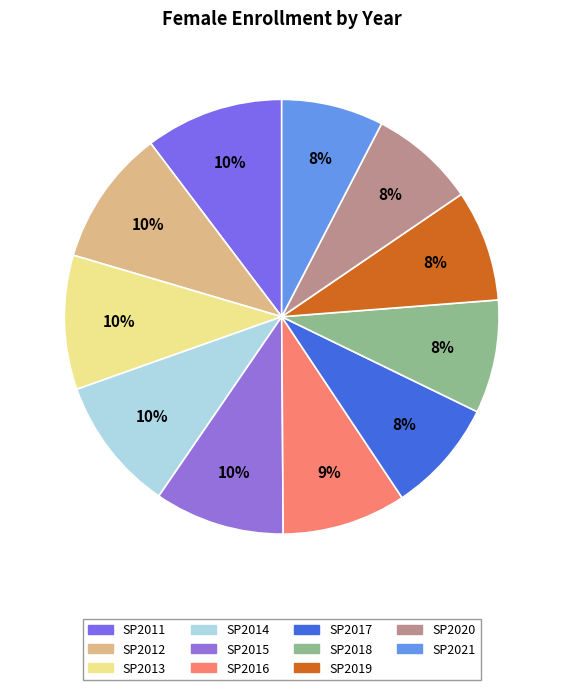

To the nearest percent, what is the combined percentage of SP2019 and SP2012?

18%